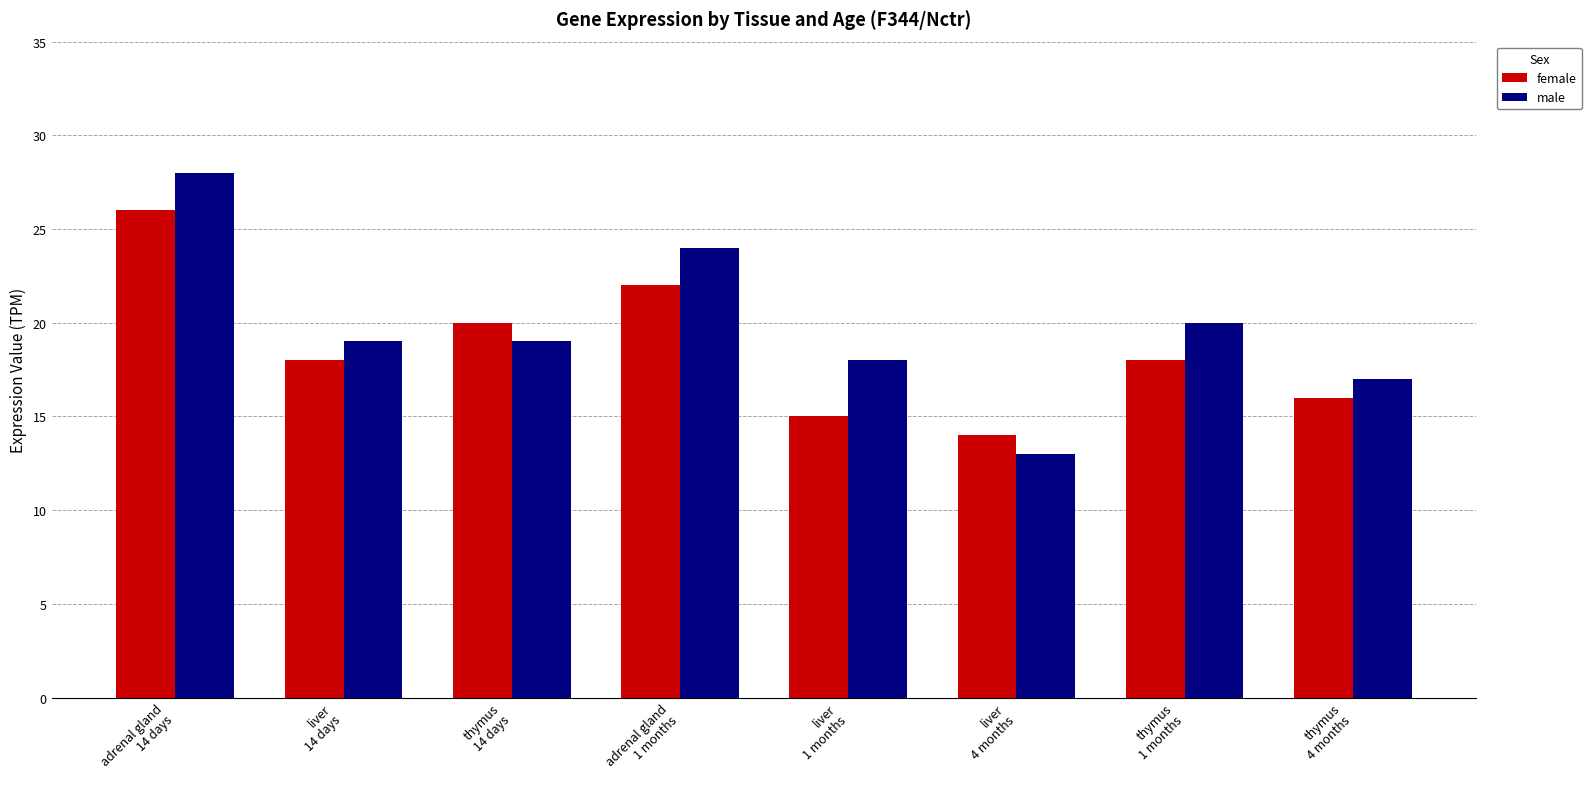

What is the difference between the female values at adrenal gland
1 months and liver
4 months?

8